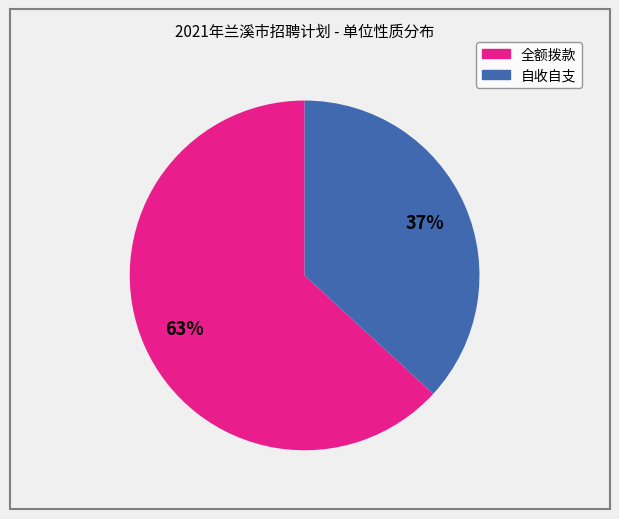

Approximately how many times larger is the value at 全额拨款 compared to 自收自支?

1.7